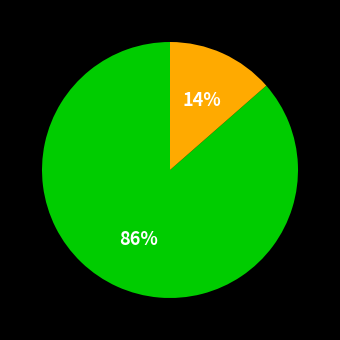

Is there a majority slice in this chart?

Yes